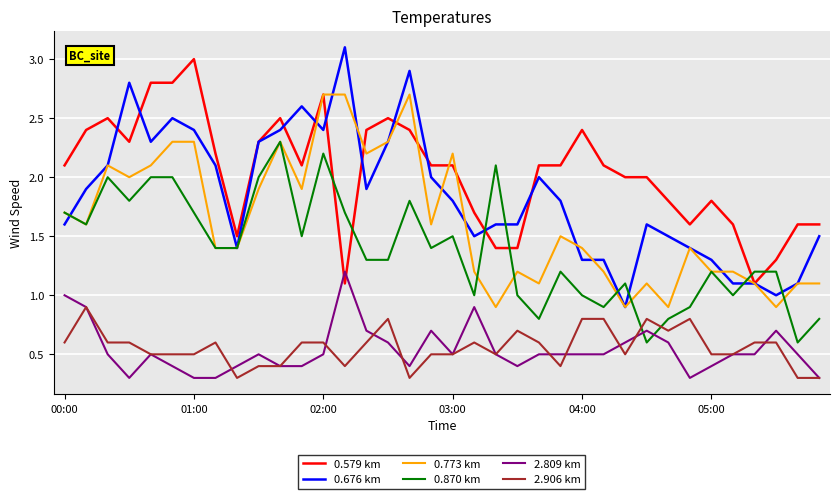

Which series has the largest range (max minus min)?

0.676 km